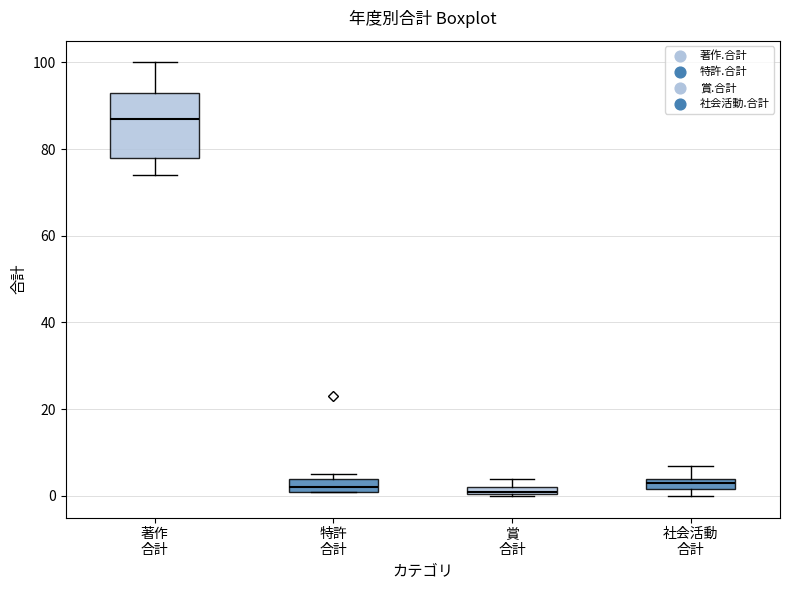

Where is the upper edge of the box for 賞 合計 on the y-axis? The values are not printed on the chart, so give them approximately, as read against the axis.

2